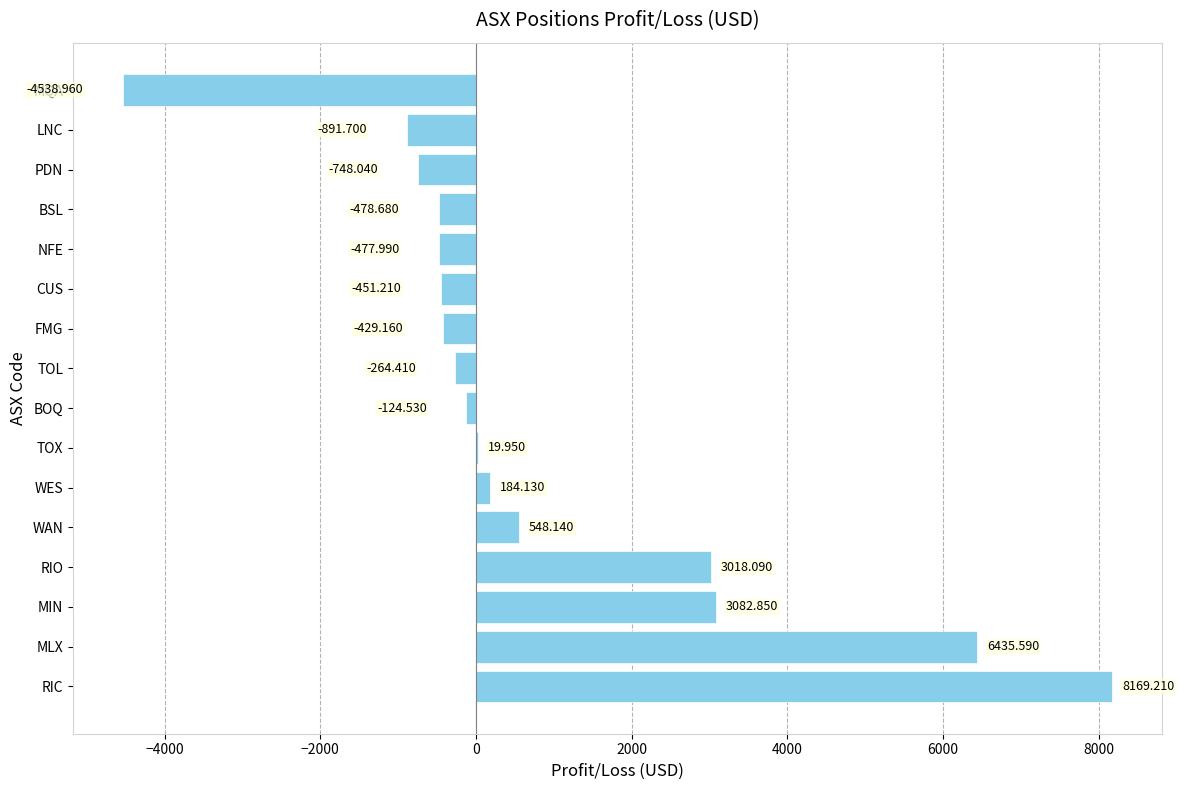

Which has a higher value, BSL or BOQ?

BOQ